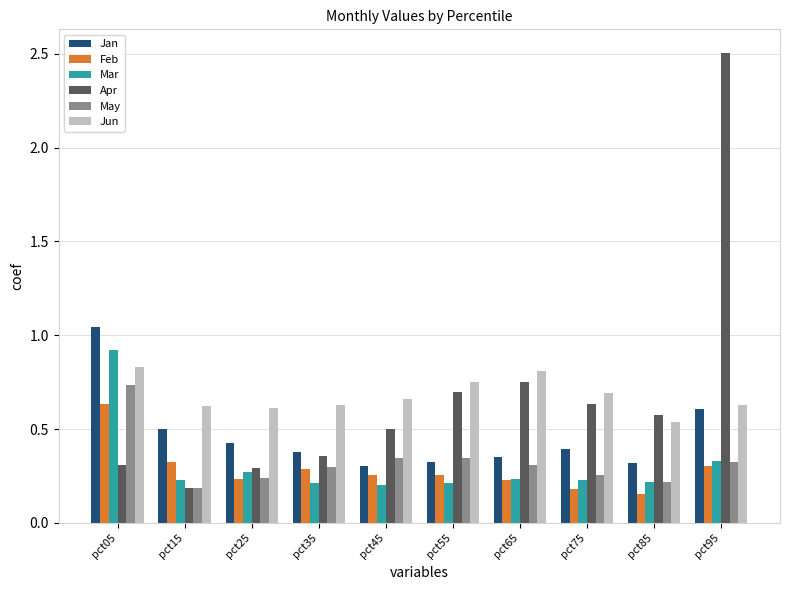

At how many categories does at least one series exceed 2?

1